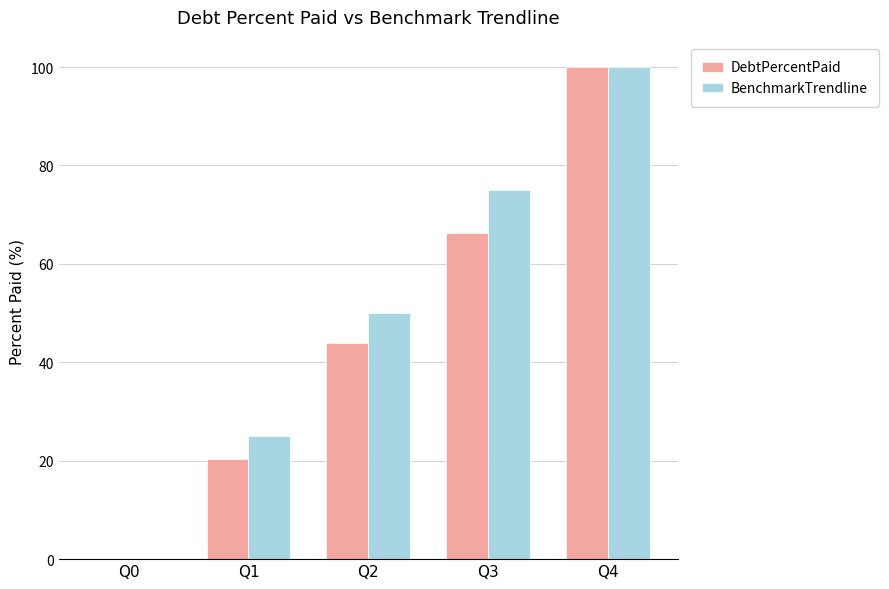

Read the BenchmarkTrendline value at Q2.

50.0